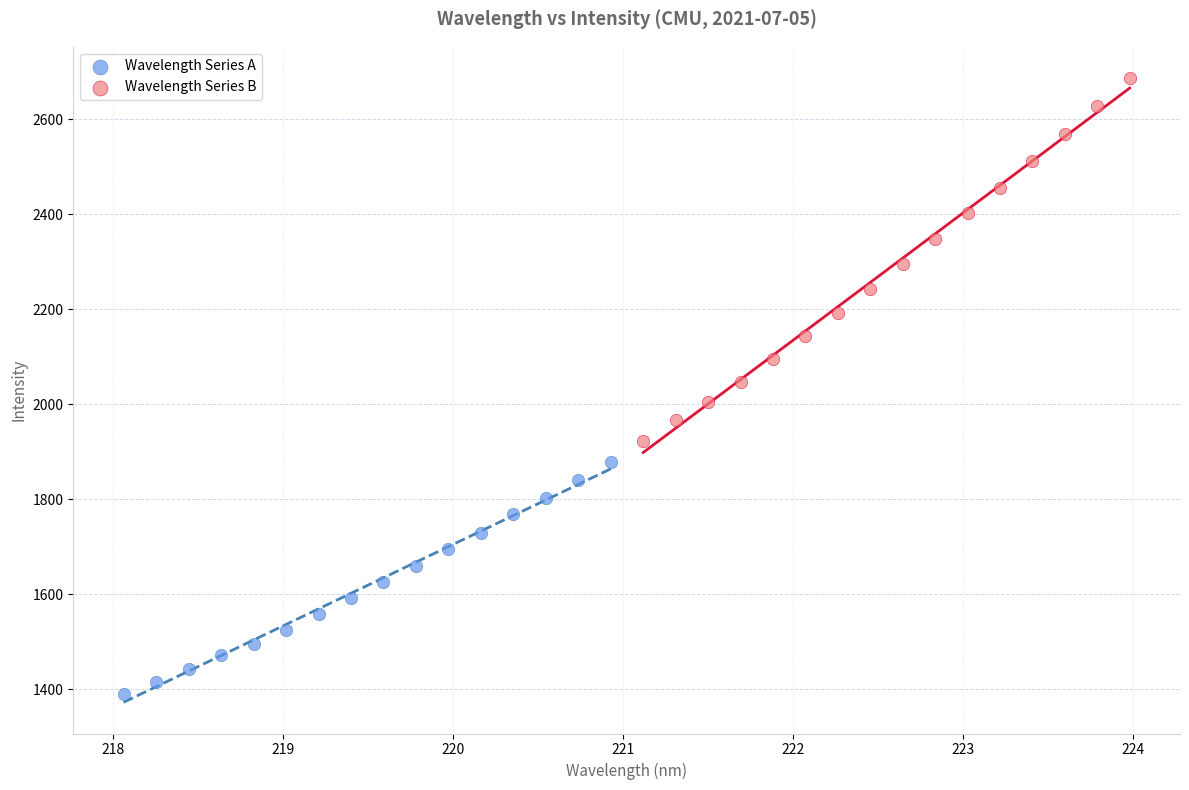

Which series contains the highest Y value?

Wavelength Series B